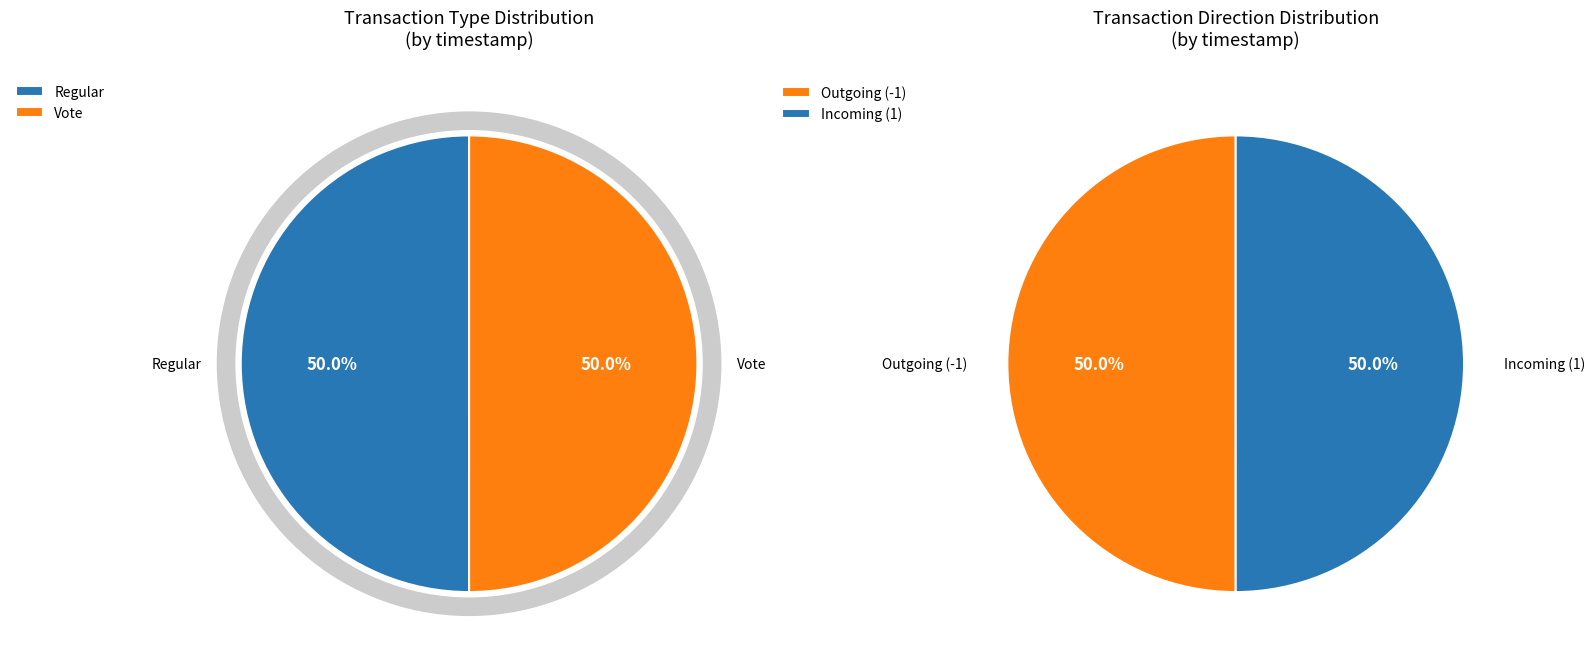

Which category has the biggest portion of the pie?

Regular